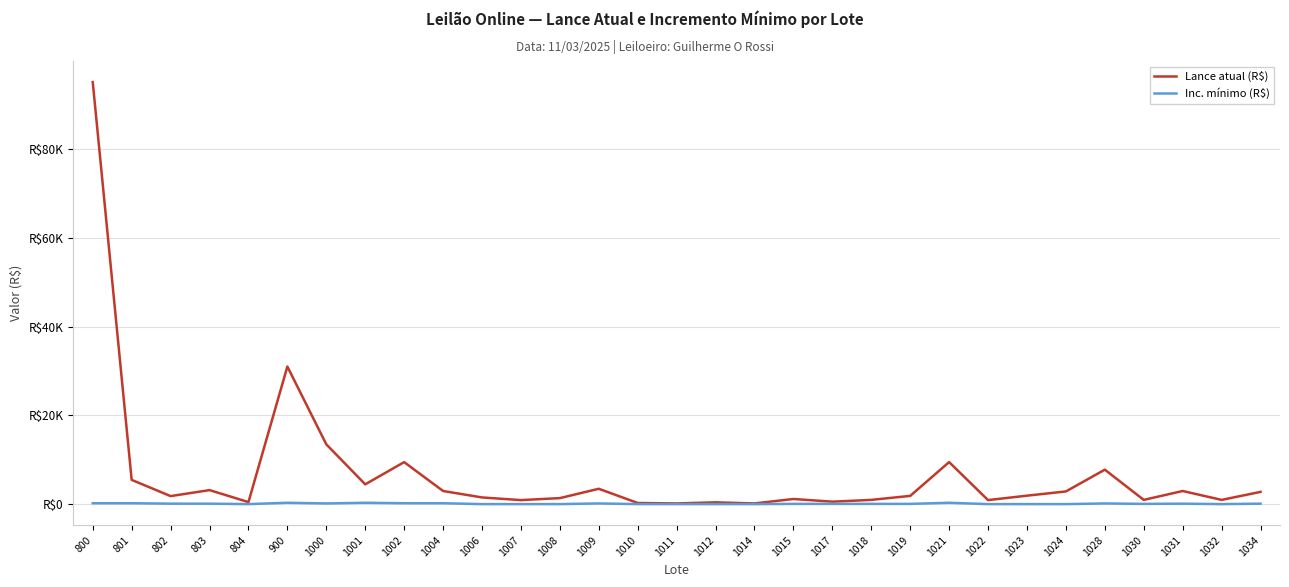

Where is the first local maximum for Lance atual (R$)?

803